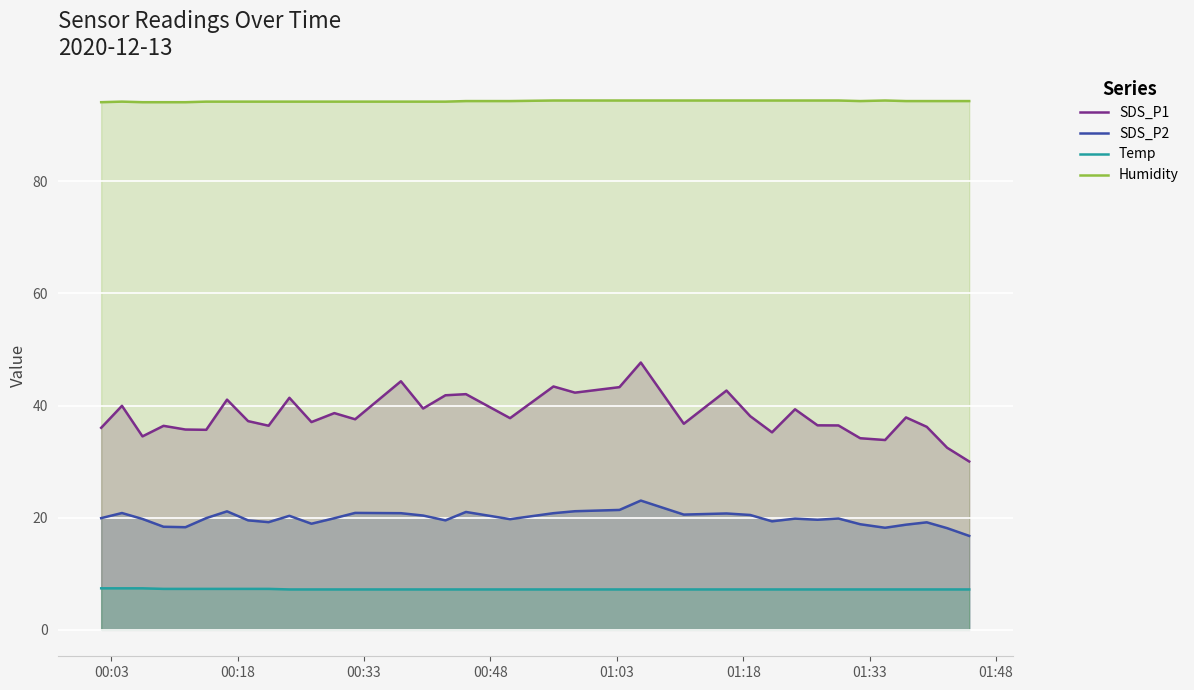

Which series has the widest spread of values?

SDS_P1